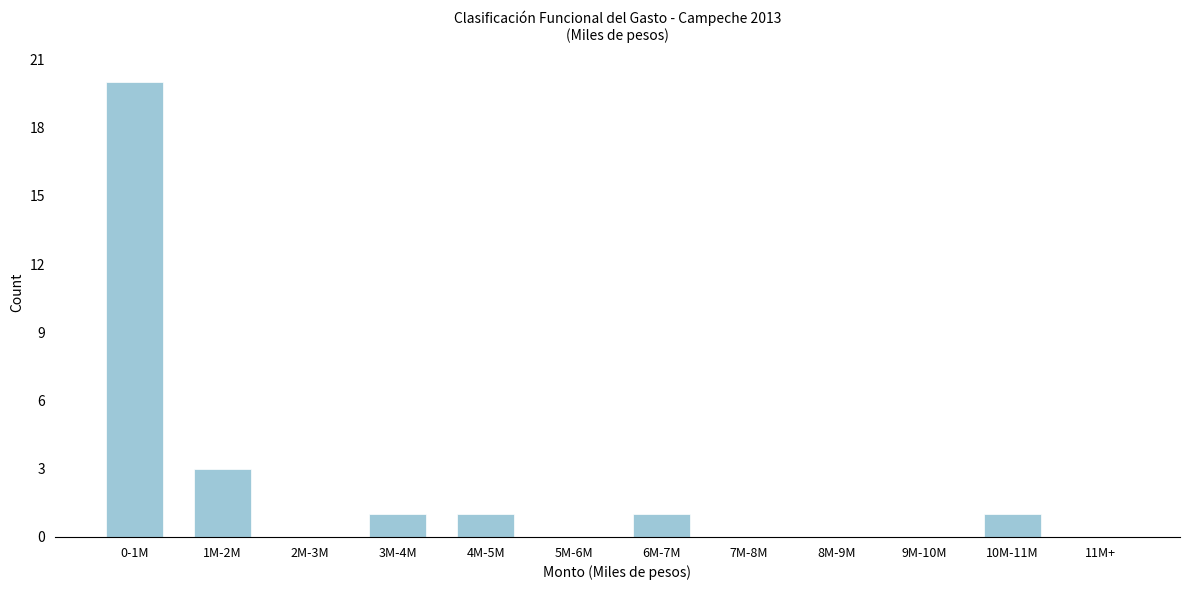

Reading left to right, extract all data points from this chart.

0-1M=20	1M-2M=3	2M-3M=0	3M-4M=1	4M-5M=1	5M-6M=0	6M-7M=1	7M-8M=0	8M-9M=0	9M-10M=0	10M-11M=1	11M+=0